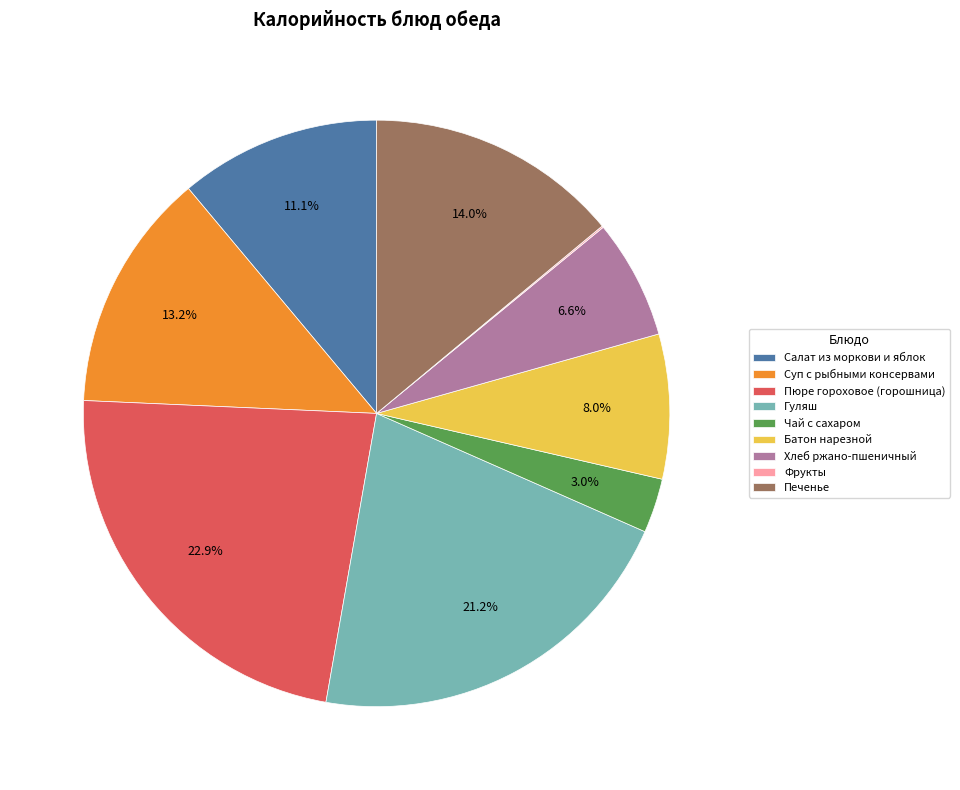

To the nearest percent, what is the difference between the Пюре гороховое (горошница) and Салат из моркови и яблок slice percentages?

12%